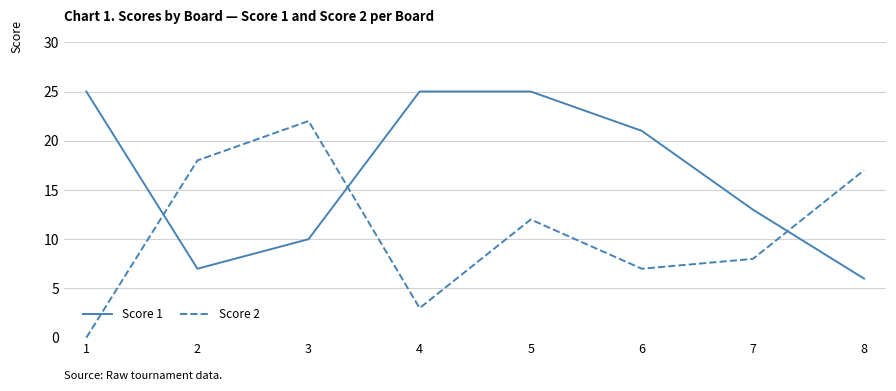

How many Score 1 values are between 10 and 25?

6